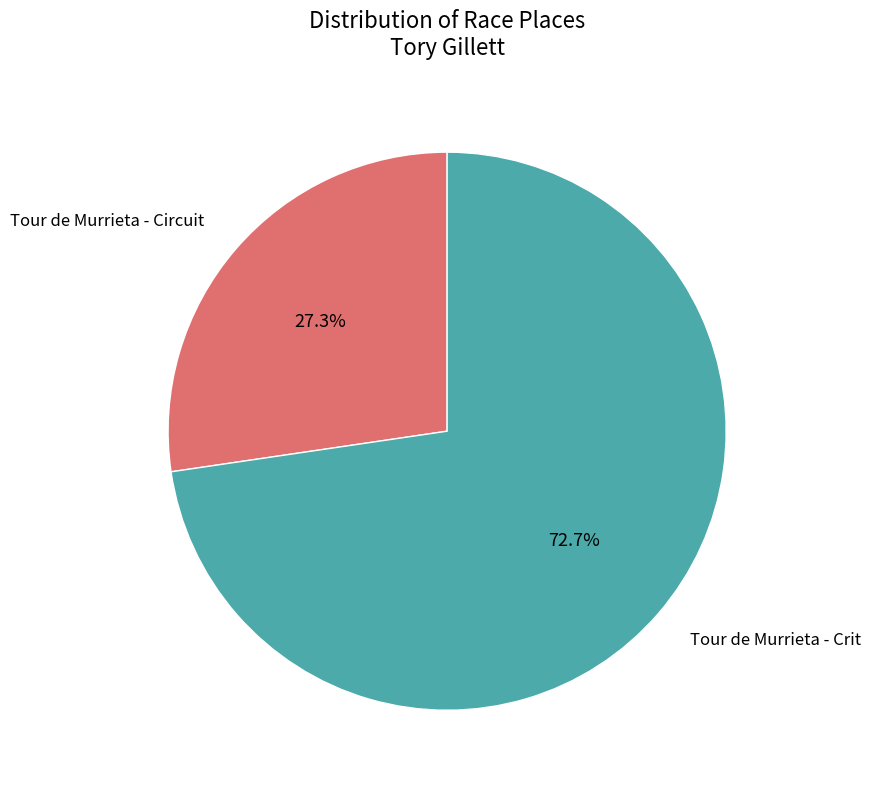

What is the smallest slice in the pie chart?

Tour de Murrieta - Circuit